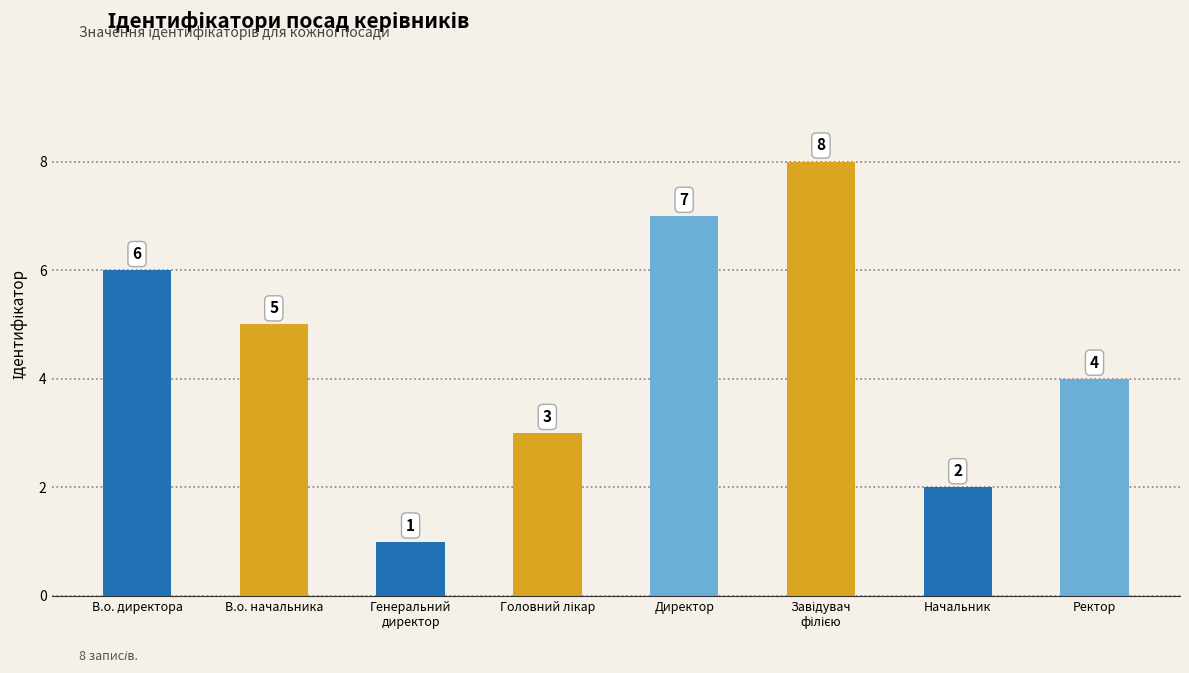

Which has a higher value, Начальник or Директор?

Директор